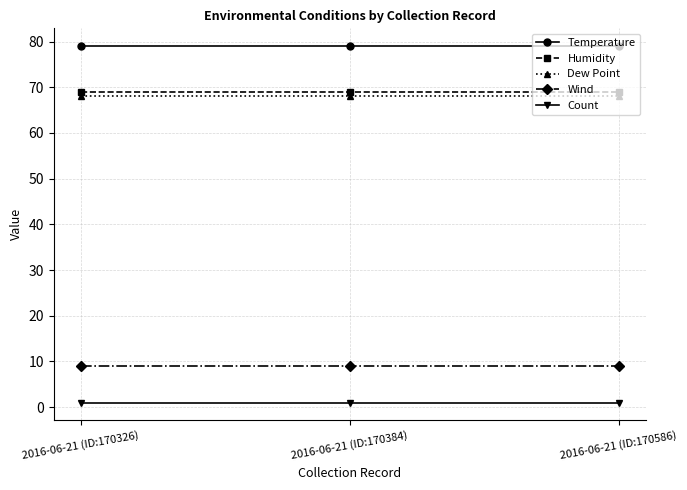

What is the total value across all series at 2016-06-21 (ID:170326)?

226